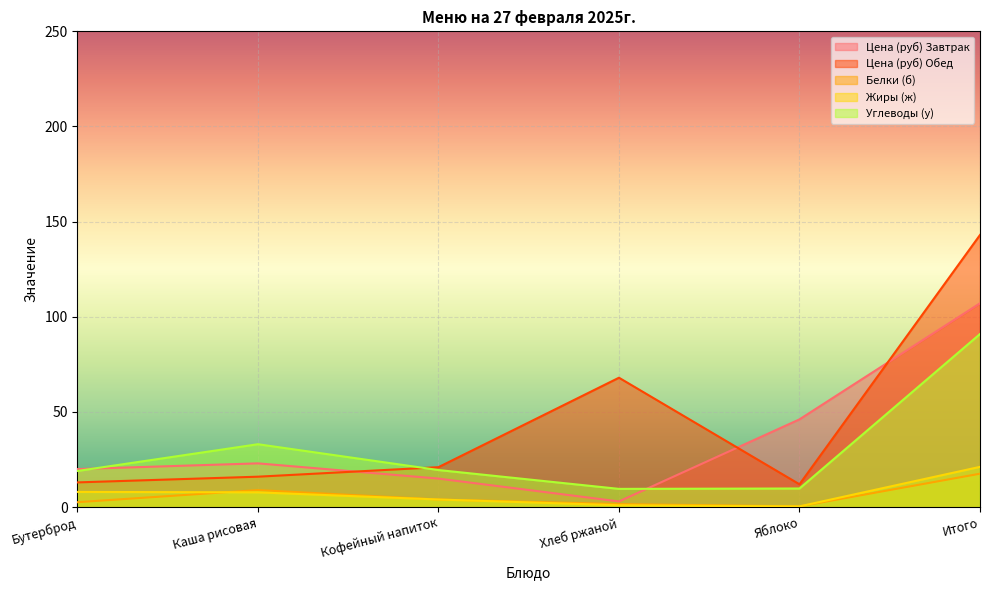

What value does the Цена (руб) Обед series have at Каша рисовая?

16.0